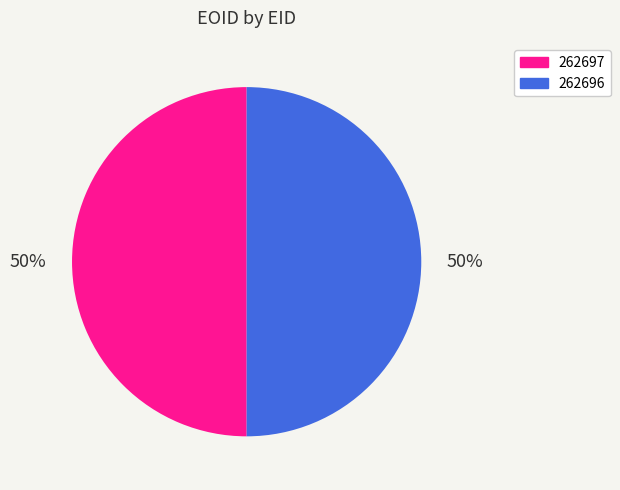

What is the ratio of the value at 262696 to the value at 262697?

1.0